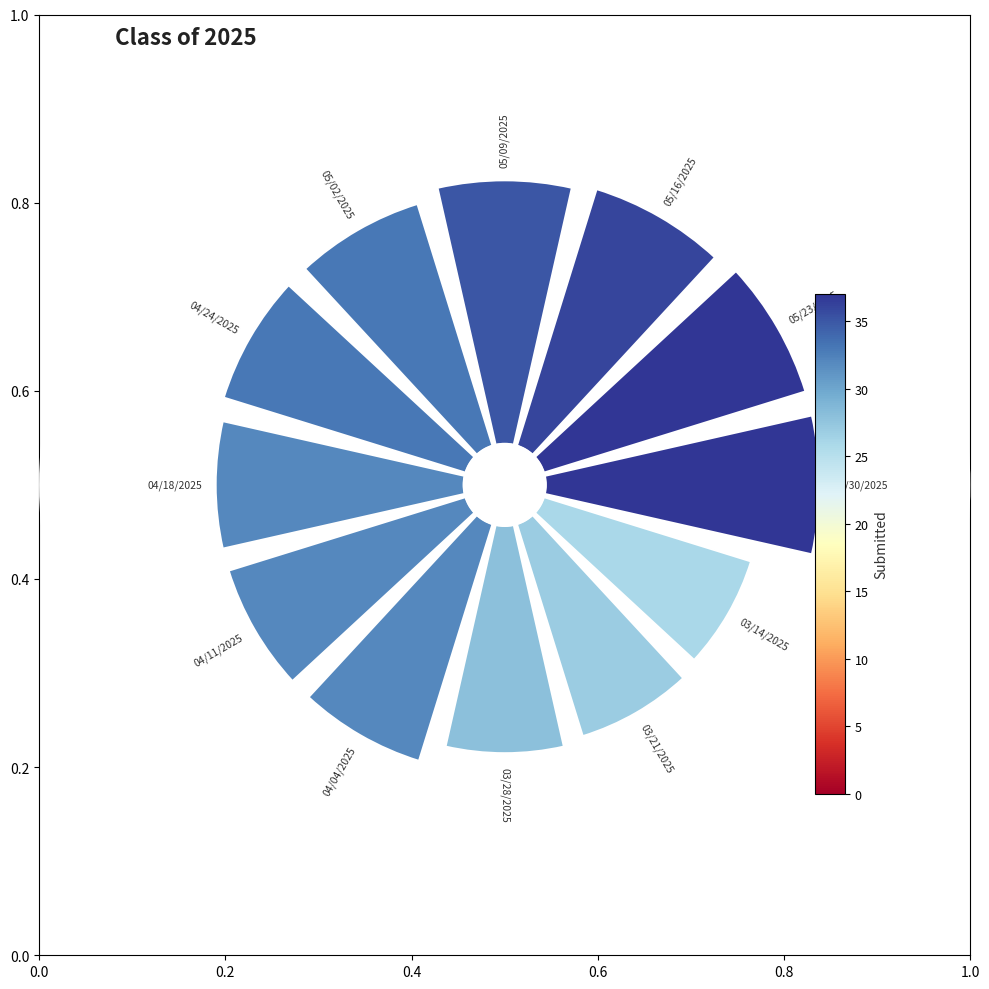

To the nearest percent, what is the difference between the 05/23/2025 and 04/04/2025 slice percentages?

1%